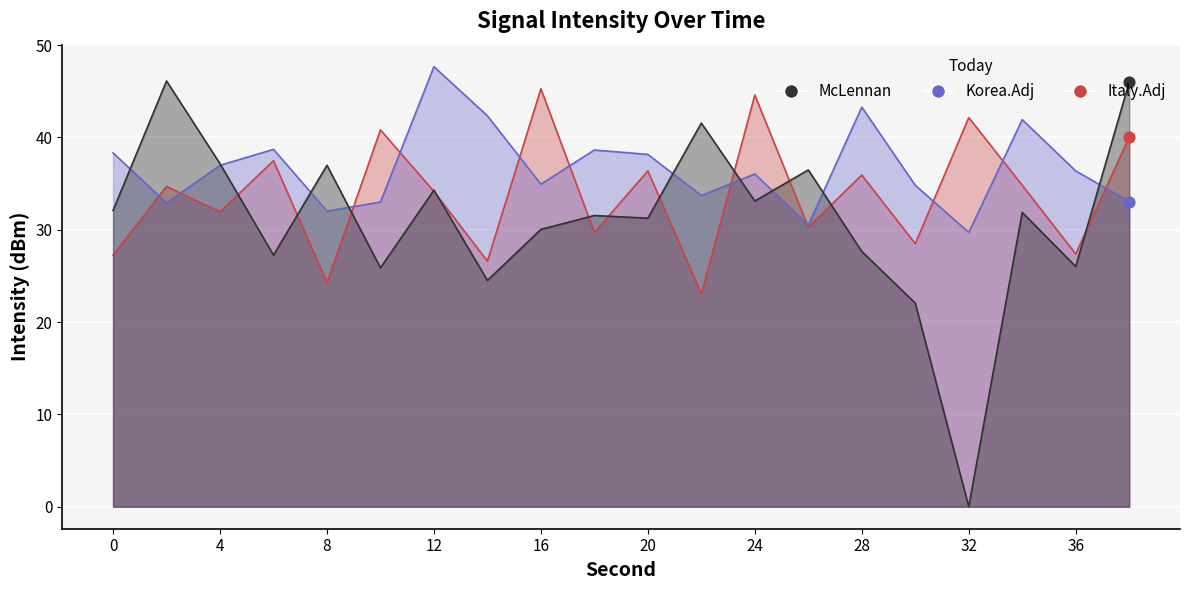

What are all the series names shown in the legend?

McLennan, Korea.Adj, Italy.Adj